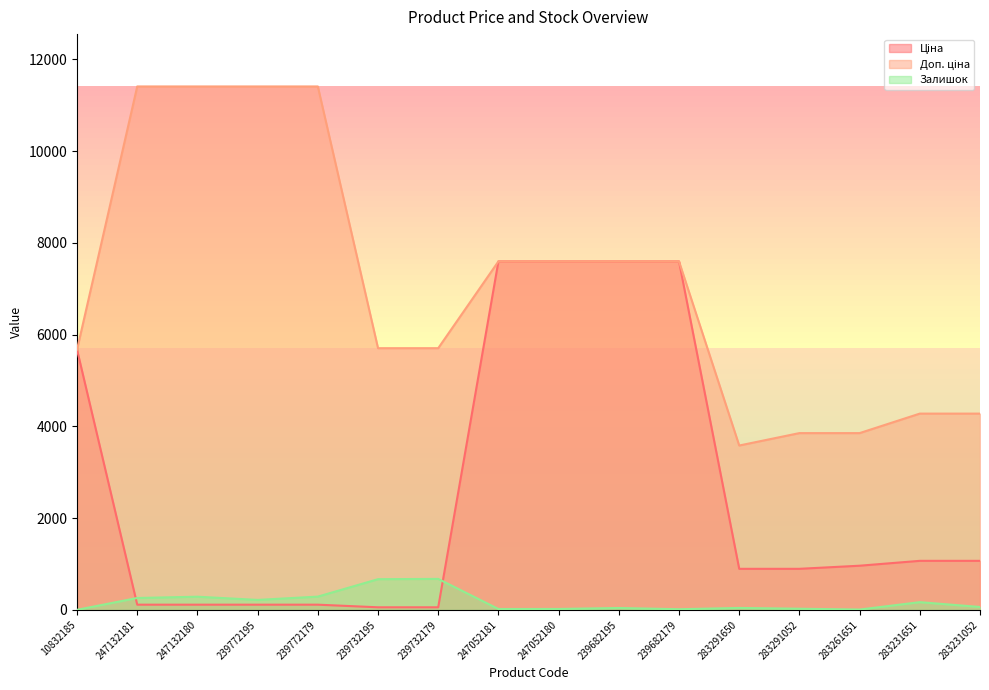

Is the value of Доп. ціна at 247132181 greater than the value of Ціна at 283291650?

Yes